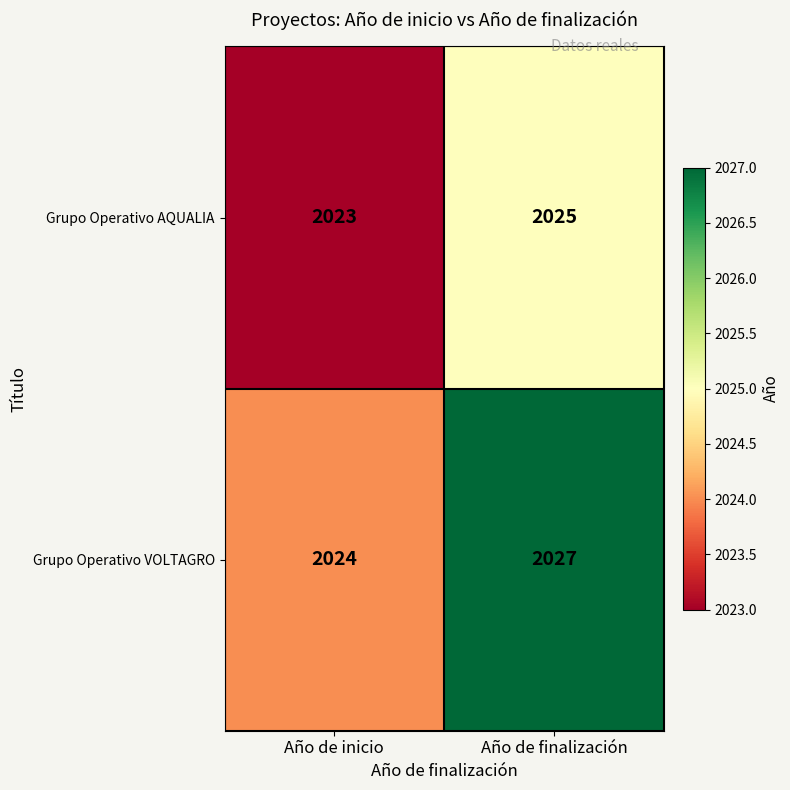

Which series has the widest spread of values?

Grupo Operativo VOLTAGRO